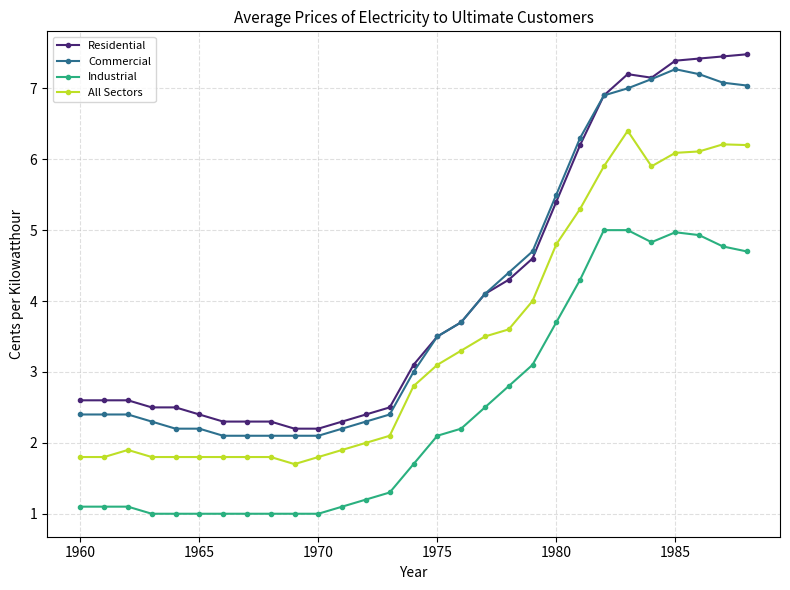

What is the greatest value displayed?

7.5